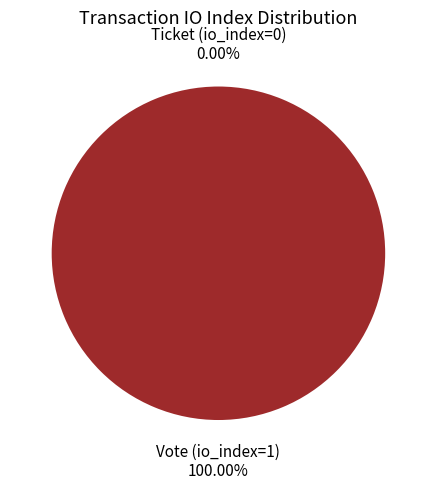

To the nearest percent, what percentage of the pie is Vote (io_index=1)?

100%